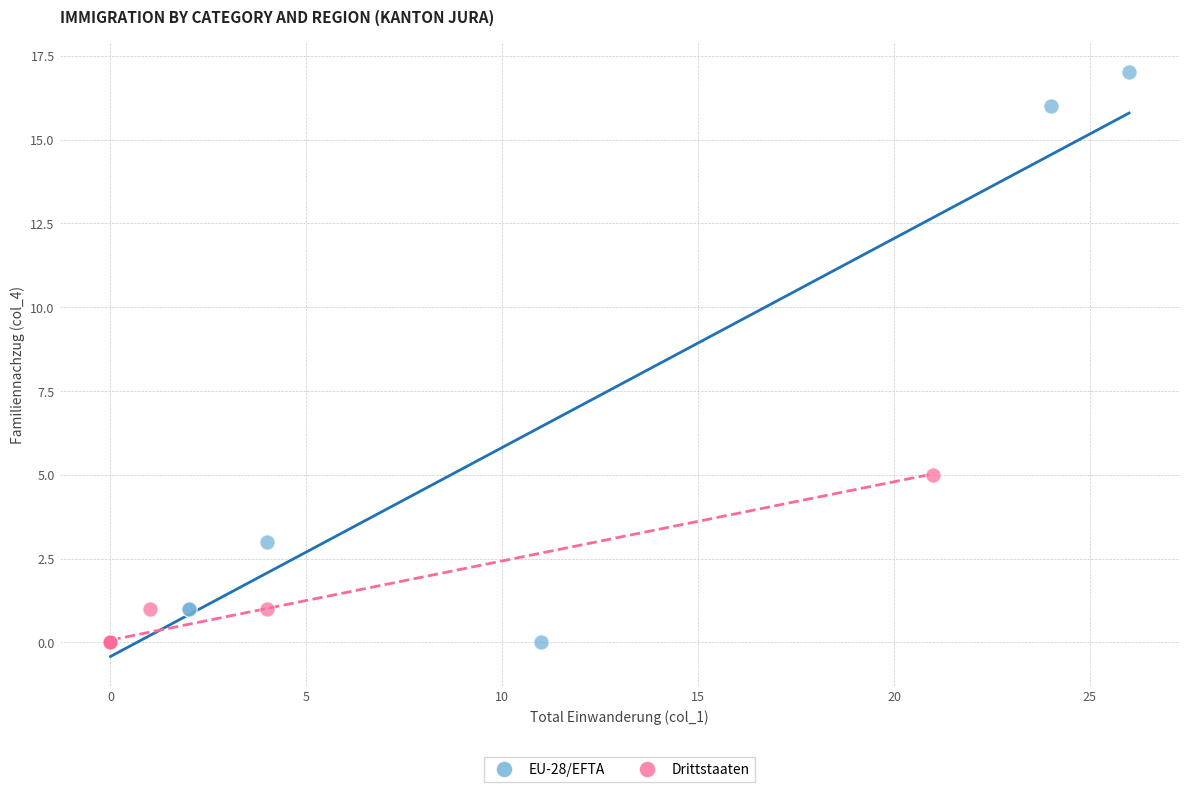

Which series reaches the maximum Y coordinate?

EU-28/EFTA